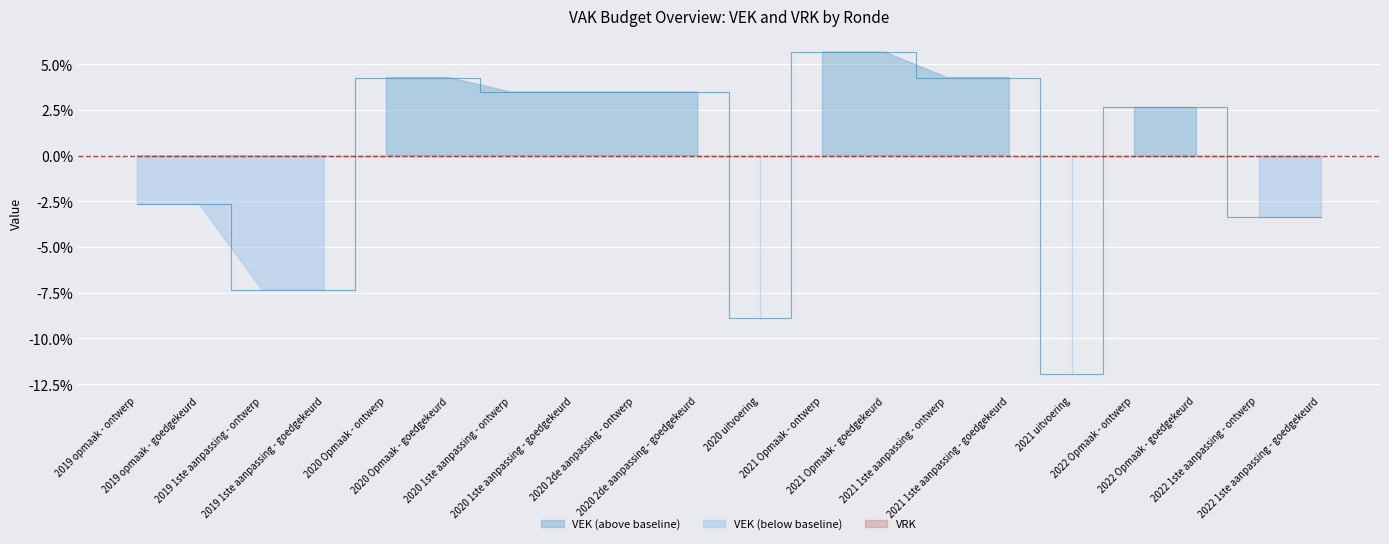

What is the difference between the maximum and minimum values?

17.6